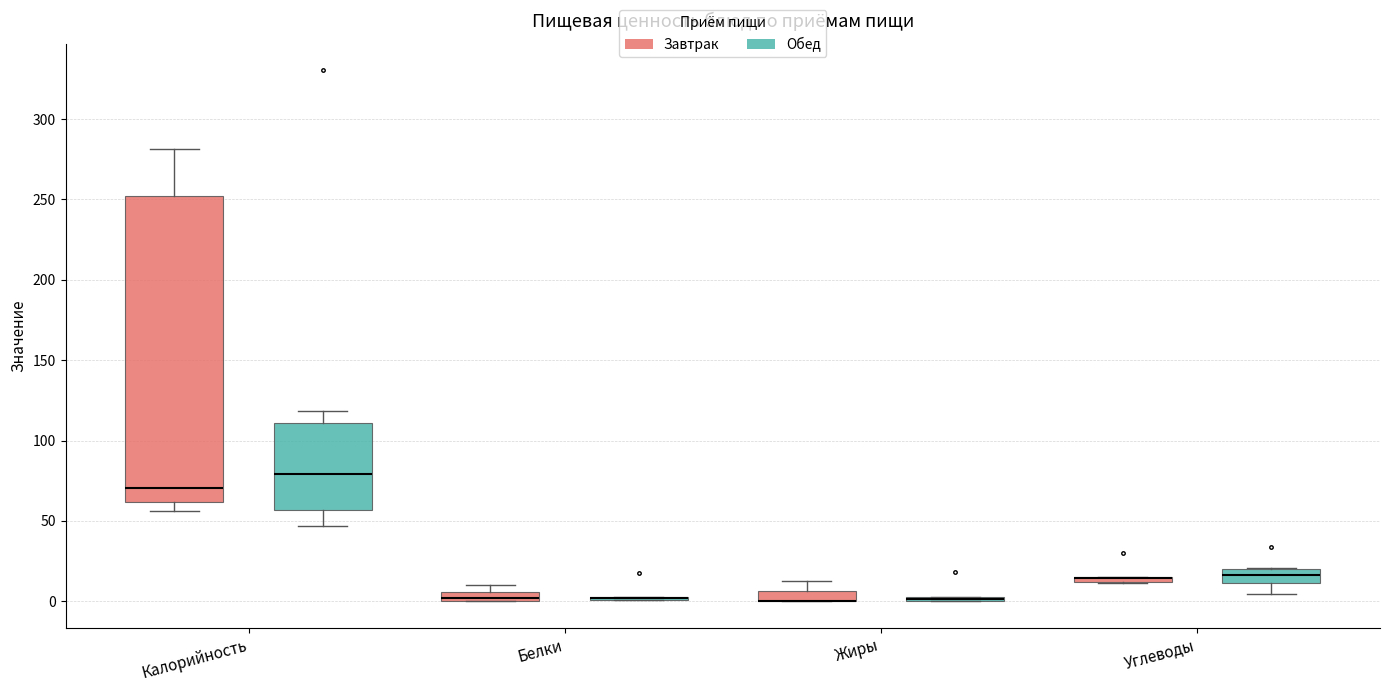

Which box is the tallest, from its lower edge to its upper edge?

Калорийность (Завтрак)